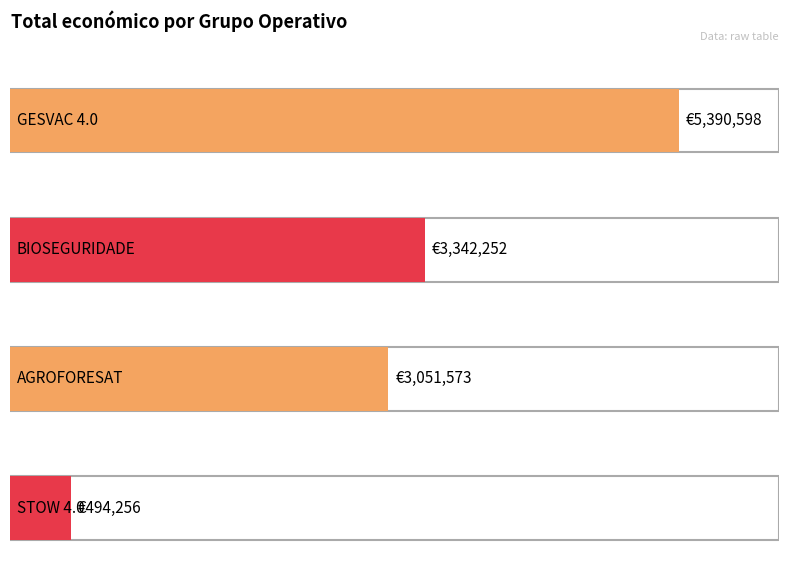

What is the sum of all values?

12278679